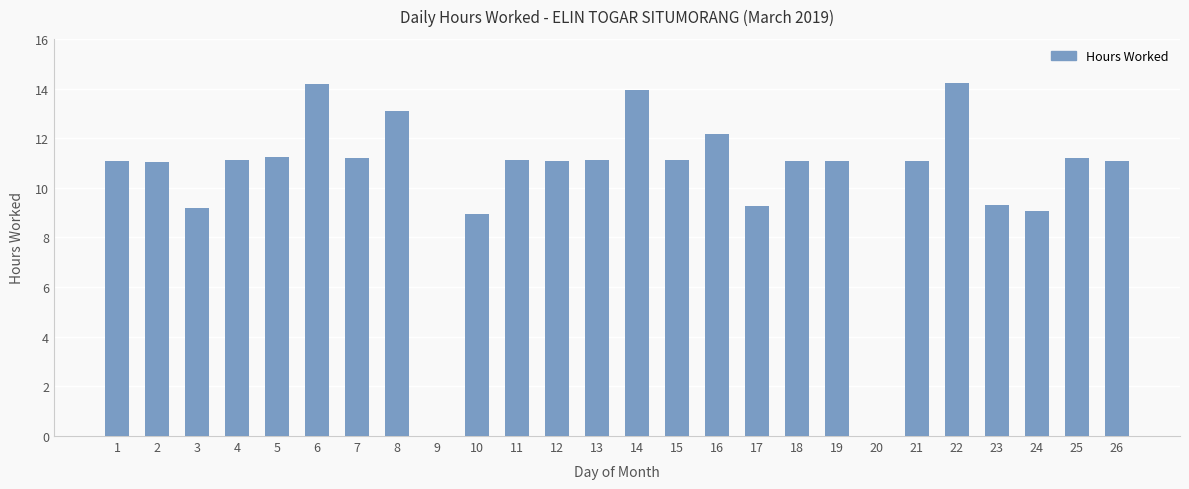

What is the approximate value at 1?

11.1